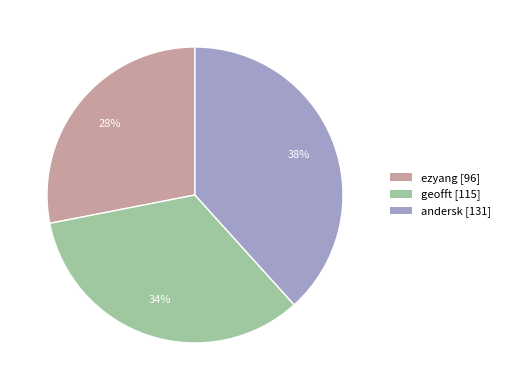

To the nearest percent, what is the difference between the largest and smallest slice percentages?

10%